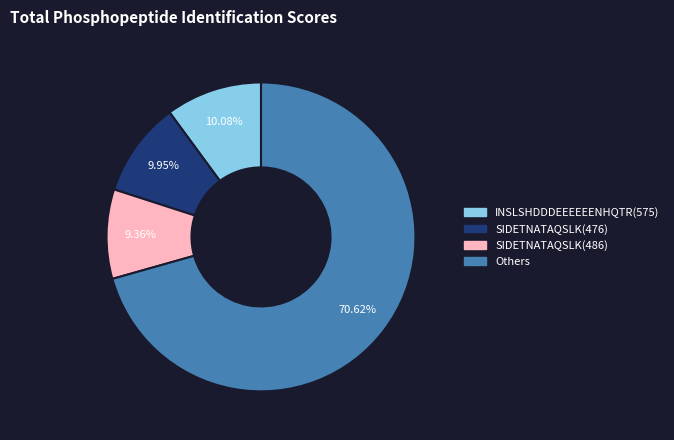

Is there a majority slice in this chart?

Yes